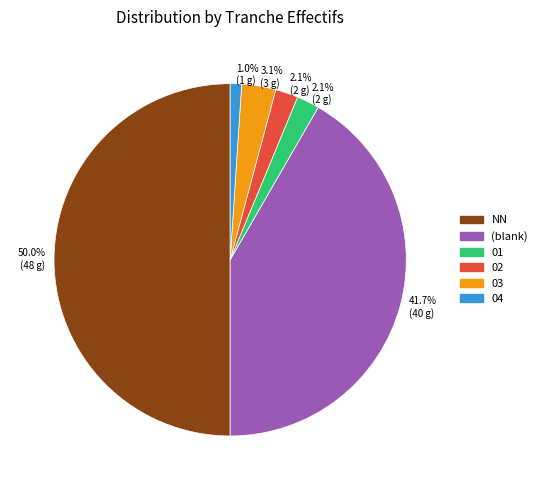

Count the number of slices in the pie.

6